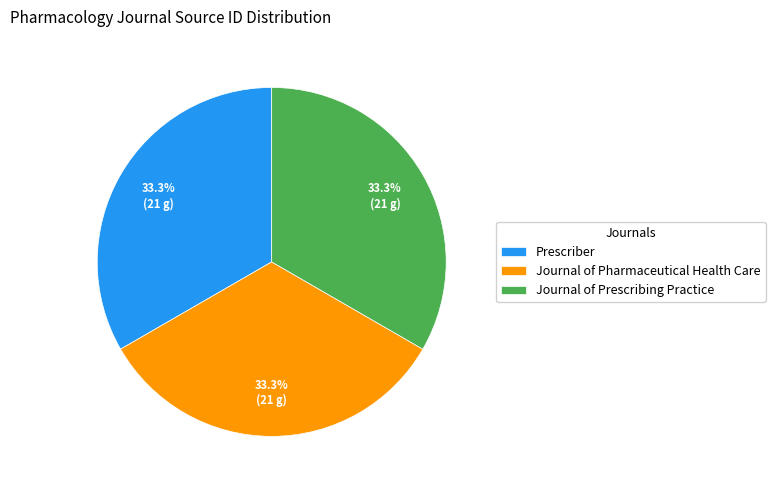

What is the ratio of the value at Journal of Pharmaceutical Health Care to the value at Prescriber?

1.0